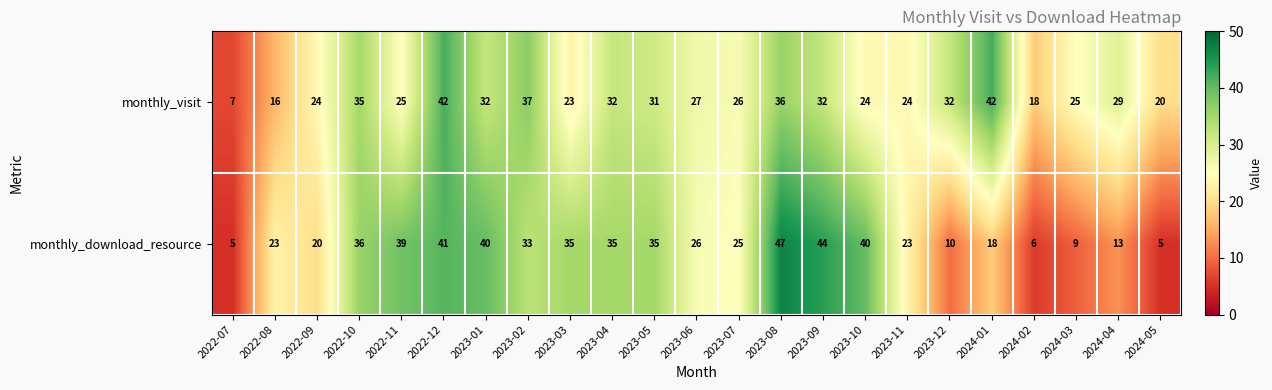

Is it true that monthly_visit equals 23 at 2023-03?

True